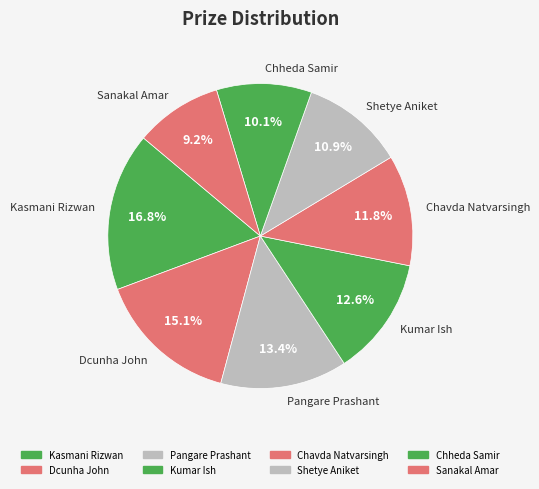

Rank the categories by value from highest to lowest.

Kasmani Rizwan, Dcunha John, Pangare Prashant, Kumar Ish, Chavda Natvarsingh, Shetye Aniket, Chheda Samir, Sanakal Amar